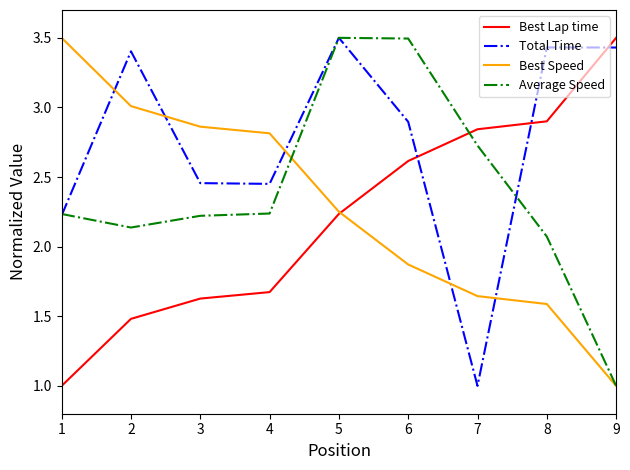

Which series changed the most between 4 and 5?

Average Speed